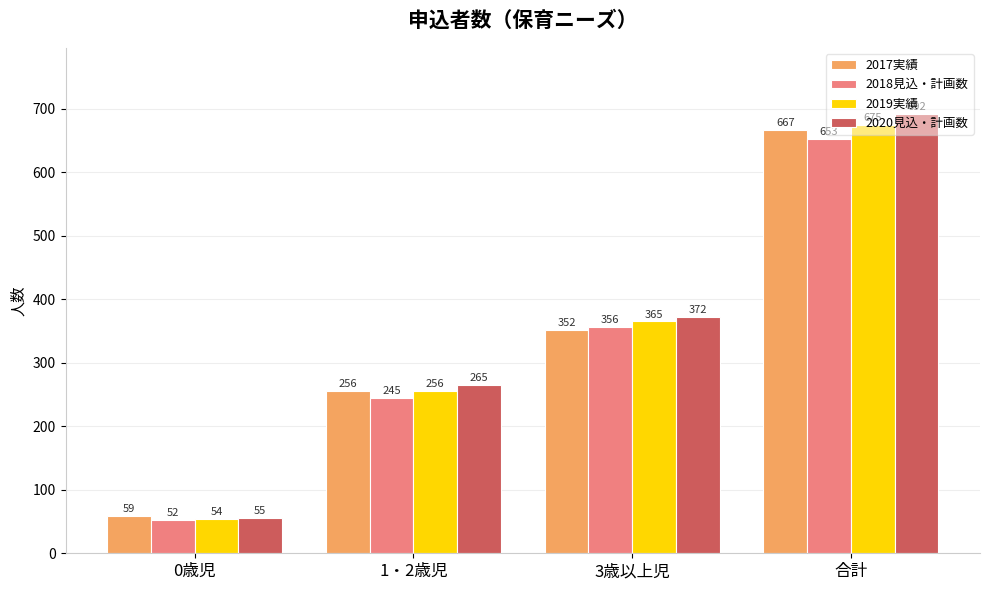

Reading left to right, what are all the values shown in this chart?

2017実績: 59	256	352	667
2018見込・計画数: 52	245	356	653
2019実績: 54	256	365	675
2020見込・計画数: 55	265	372	692